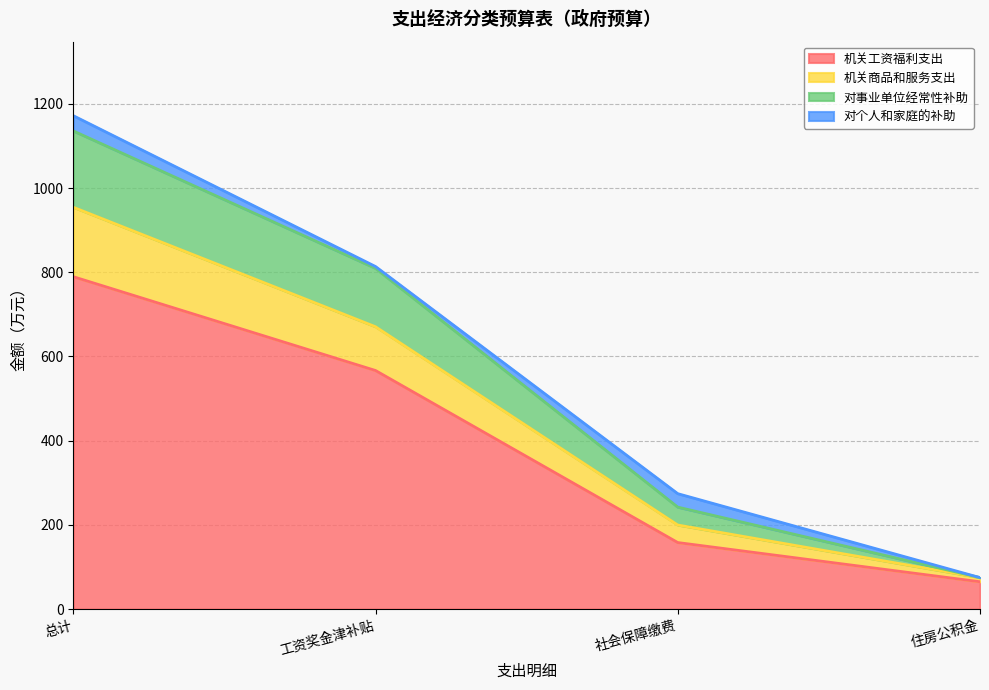

At which category is the sum across all series the highest?

总计